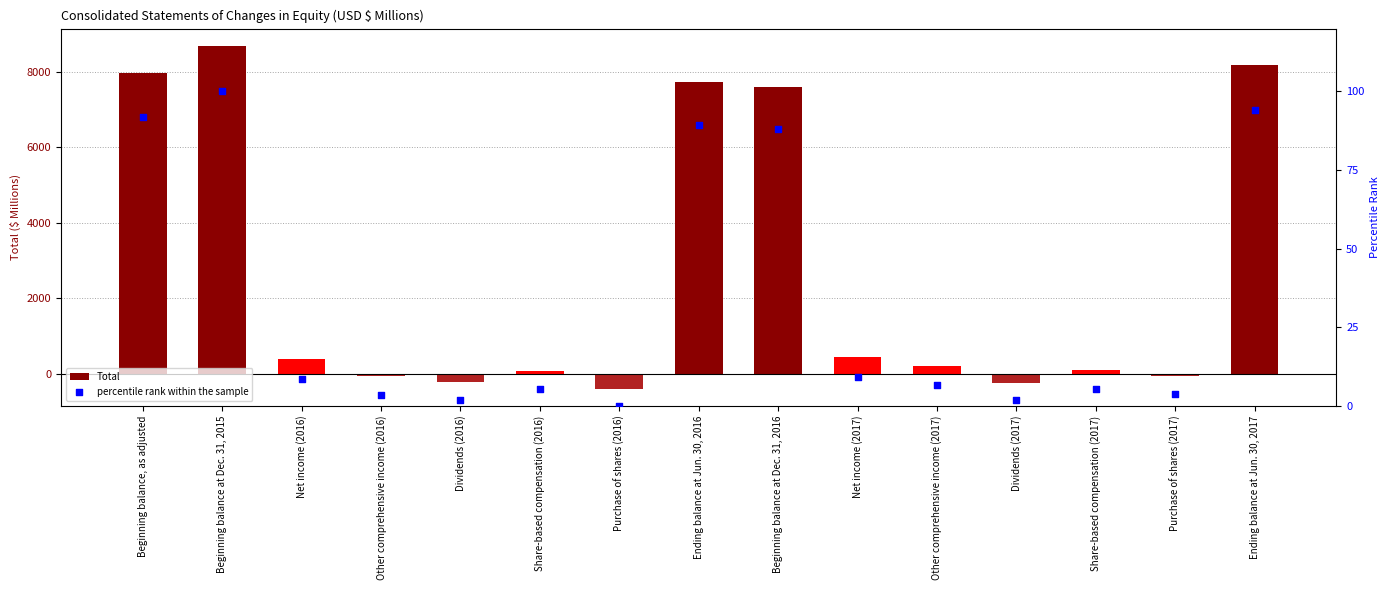

Which series contains the lowest Y value?

Total